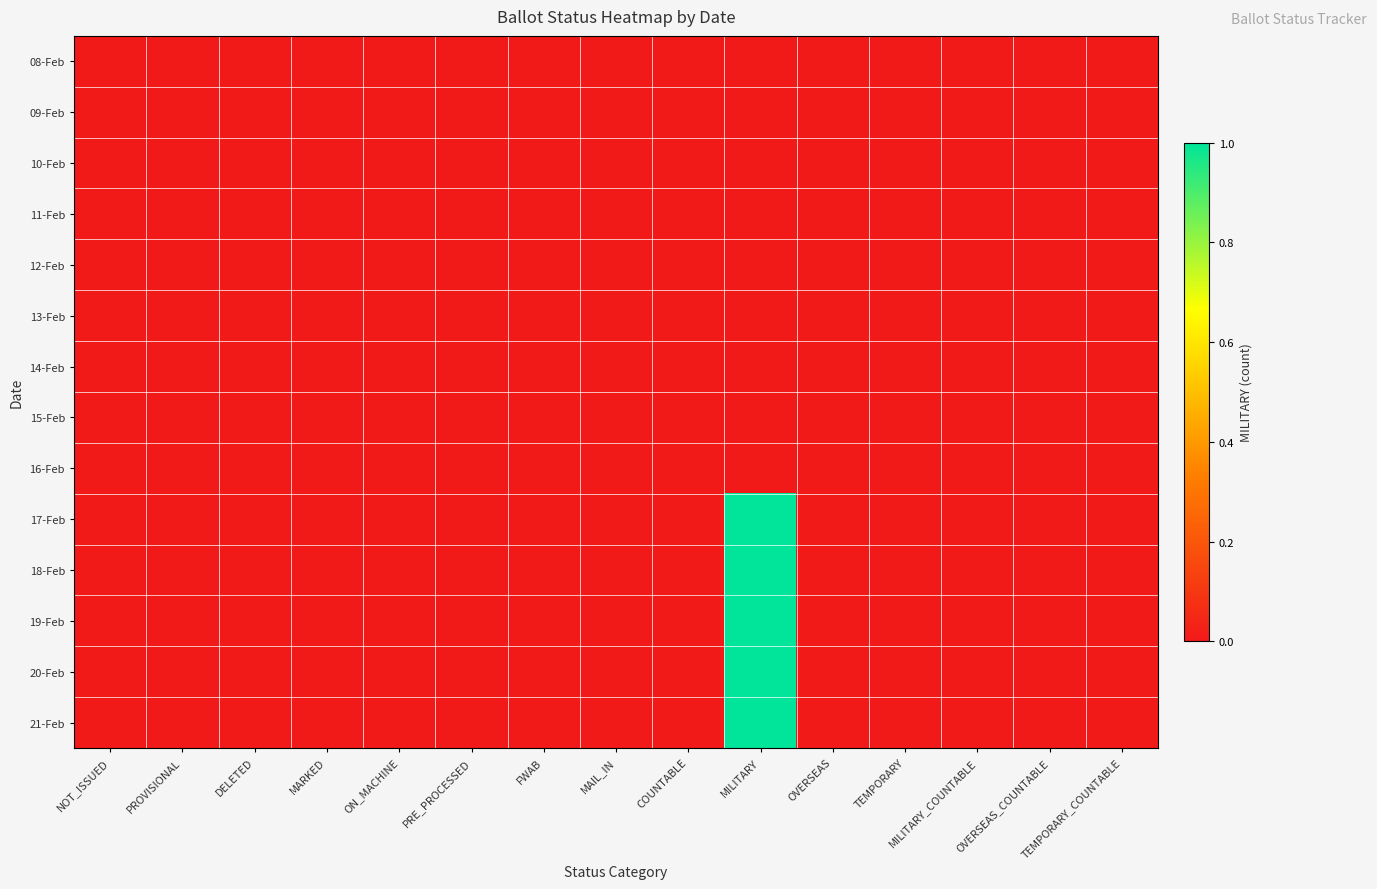

Which label corresponds to the smallest value in the chart?

NOT_ISSUED